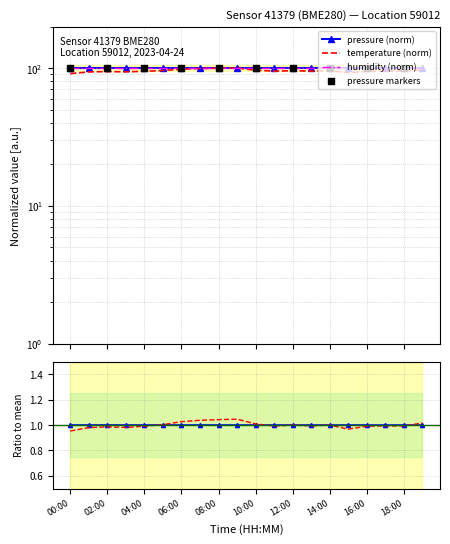

At how many categories does at least one series exceed 83?

20